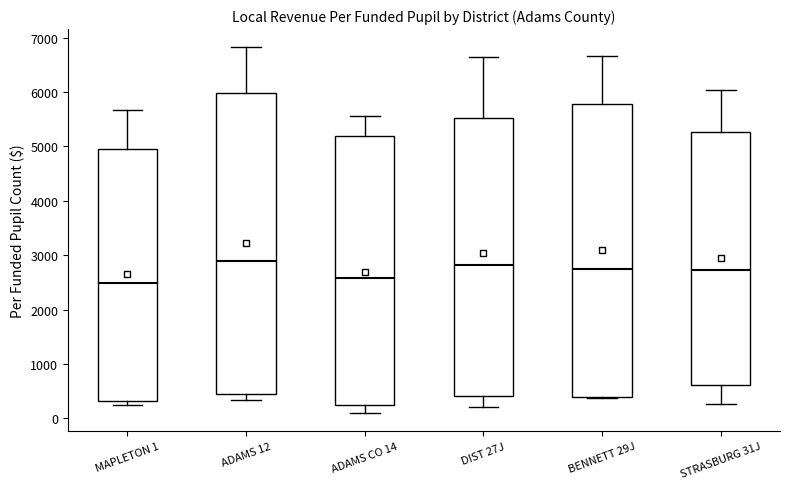

Comparing the boxes themselves (not the whiskers), which one is the tallest?

ADAMS 12